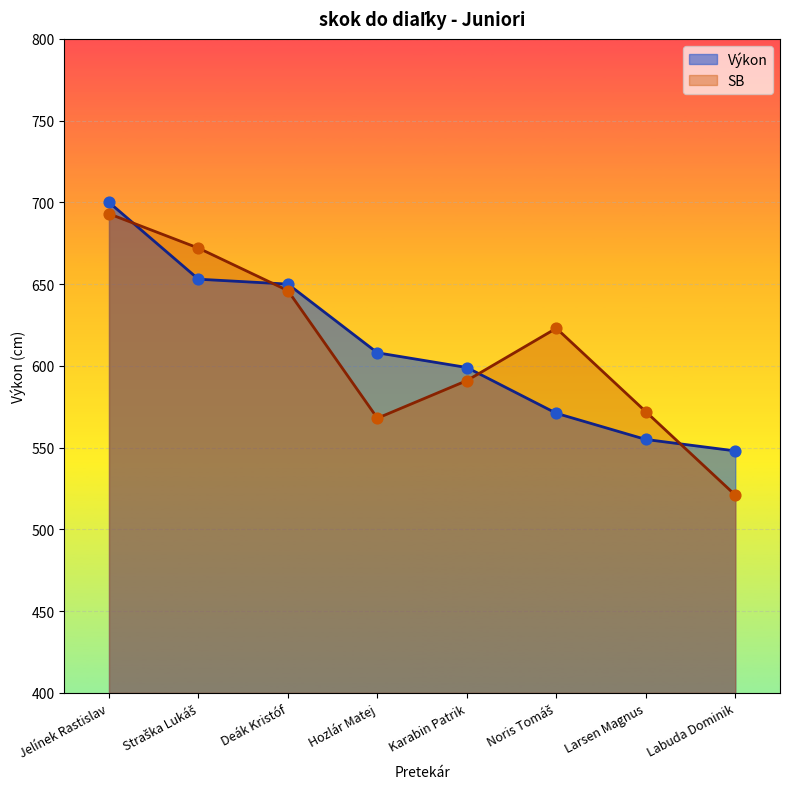

At how many categories does at least one series exceed 698?

1